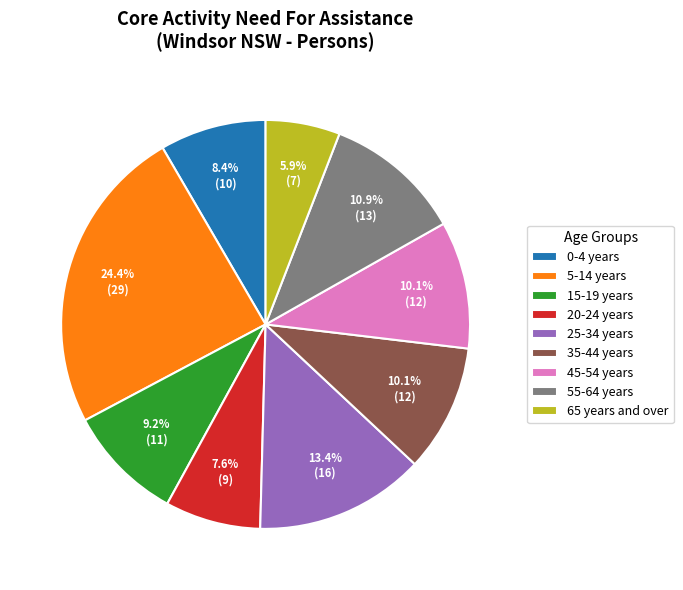

Approximately how many times larger is the value at 0-4 years compared to 55-64 years?

0.8